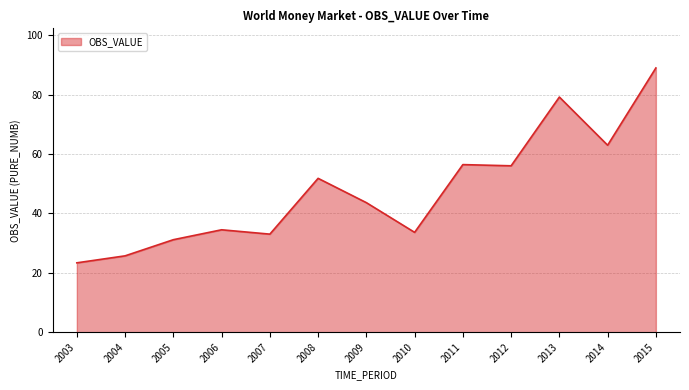

What is the approximate value at 2015?

89.0